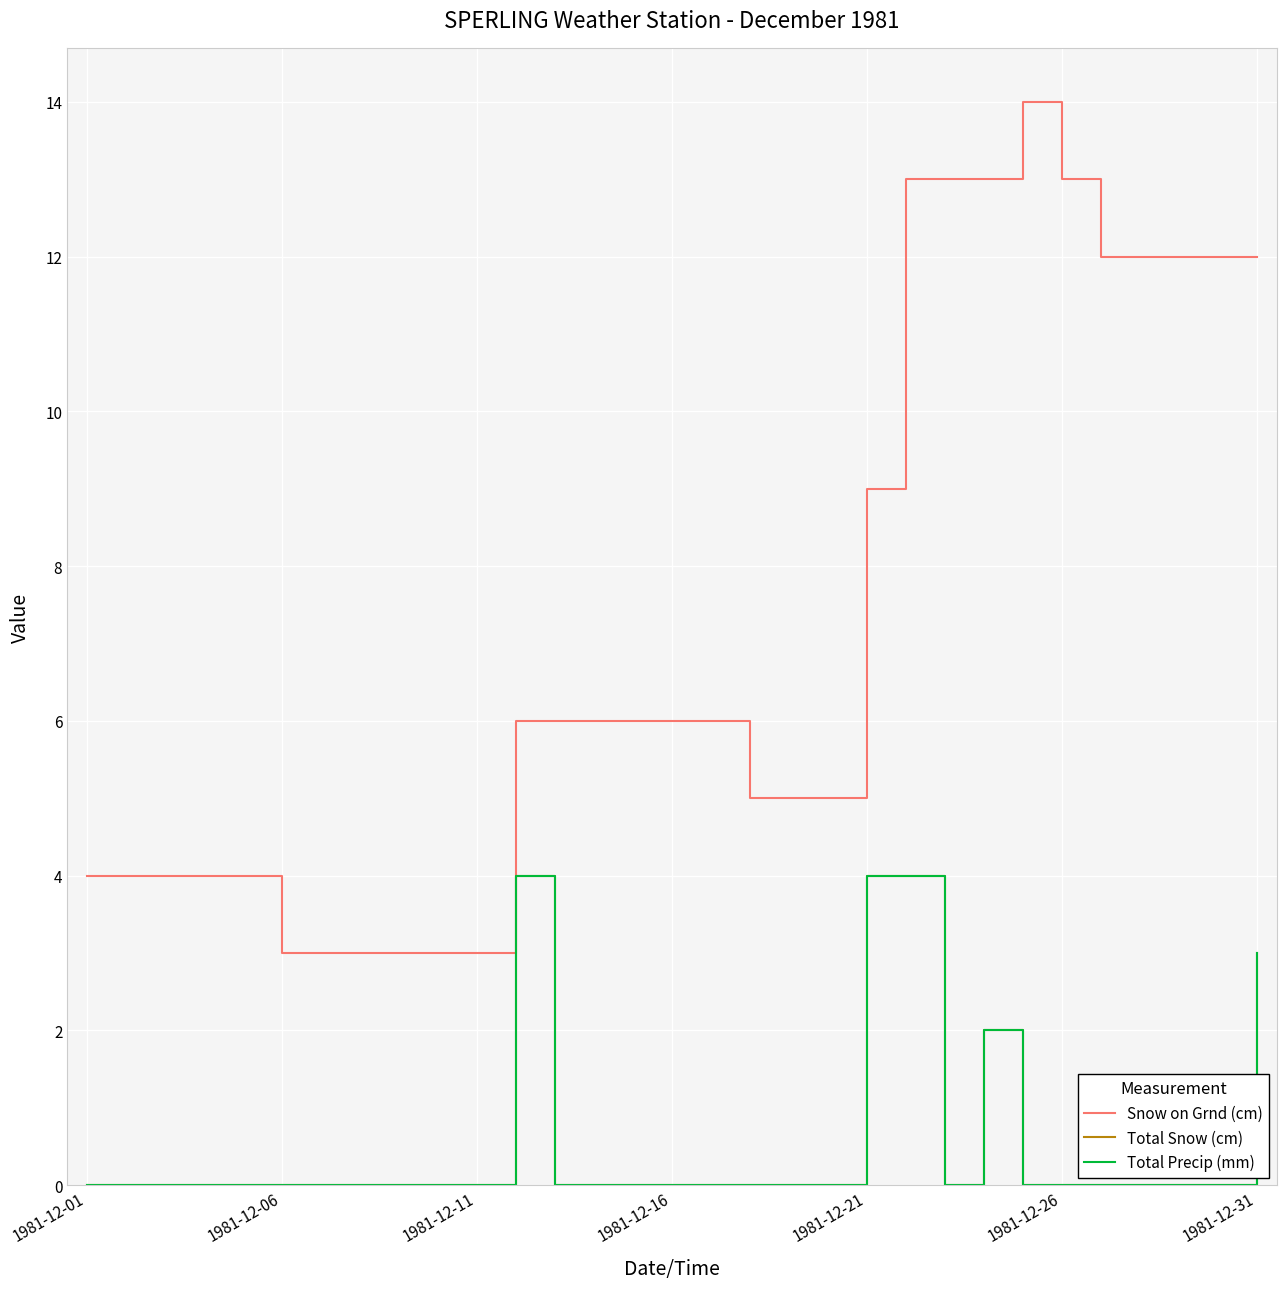

Is this an area chart (filled region under the line)?

No